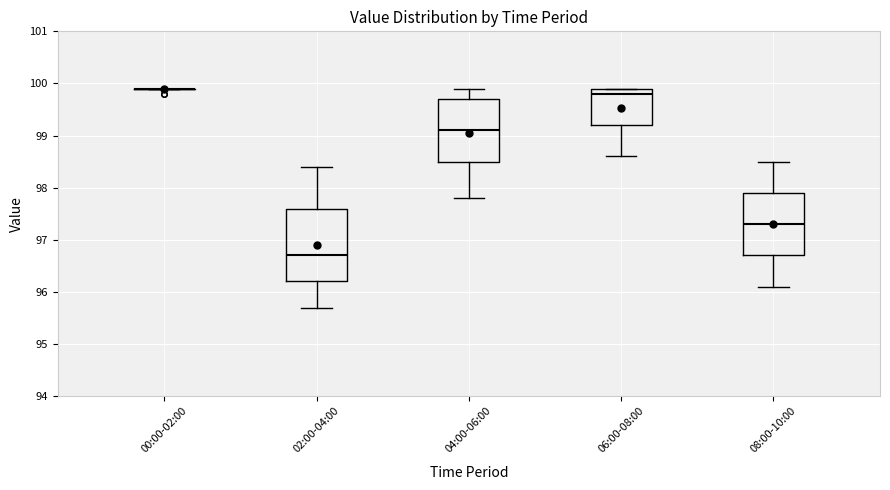

Comparing the boxes themselves (not the whiskers), which one is the tallest?

02:00-04:00